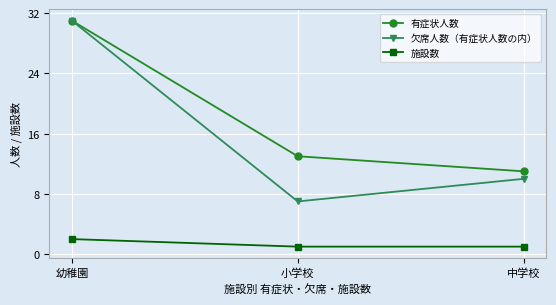

At 小学校, list the series in order from largest to smallest.

有症状人数, 欠席人数（有症状人数の内）, 施設数